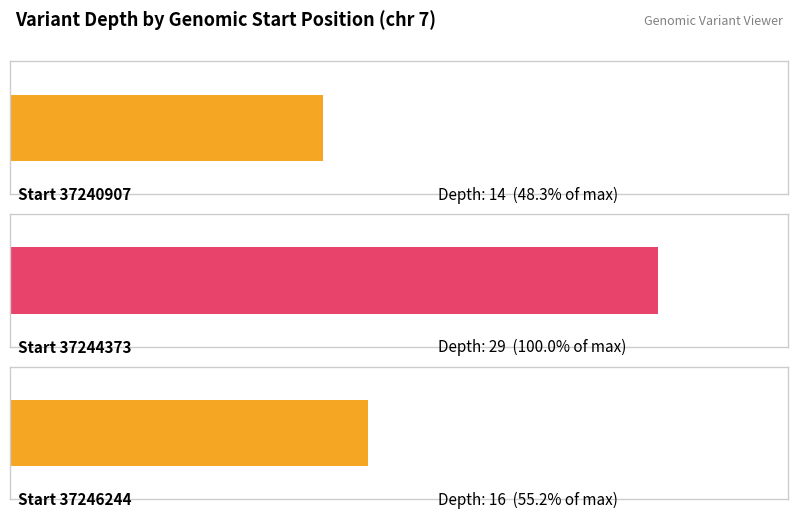

What is the approximate value at 37240907?

14